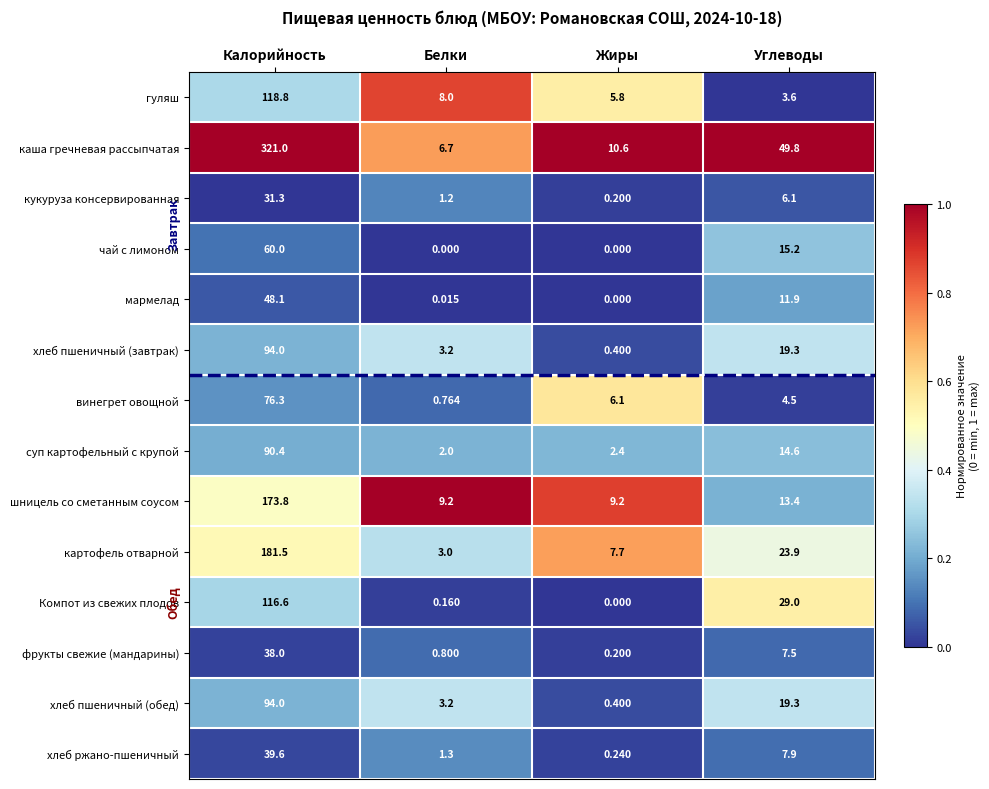

Rank the categories by Компот из свежих плодов value from lowest to highest.

Жиры, Белки, Углеводы, Калорийность